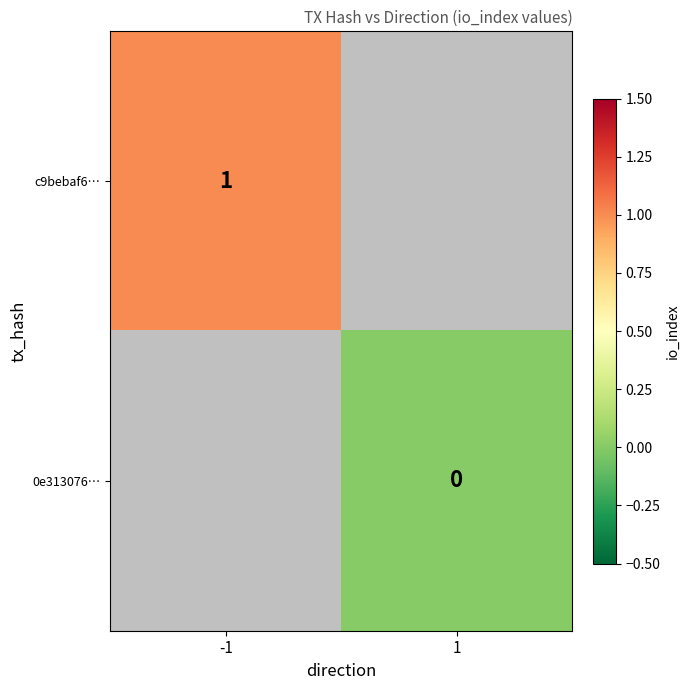

Is the value of 0e313076… at 1 greater than the value of c9bebaf6… at -1?

No